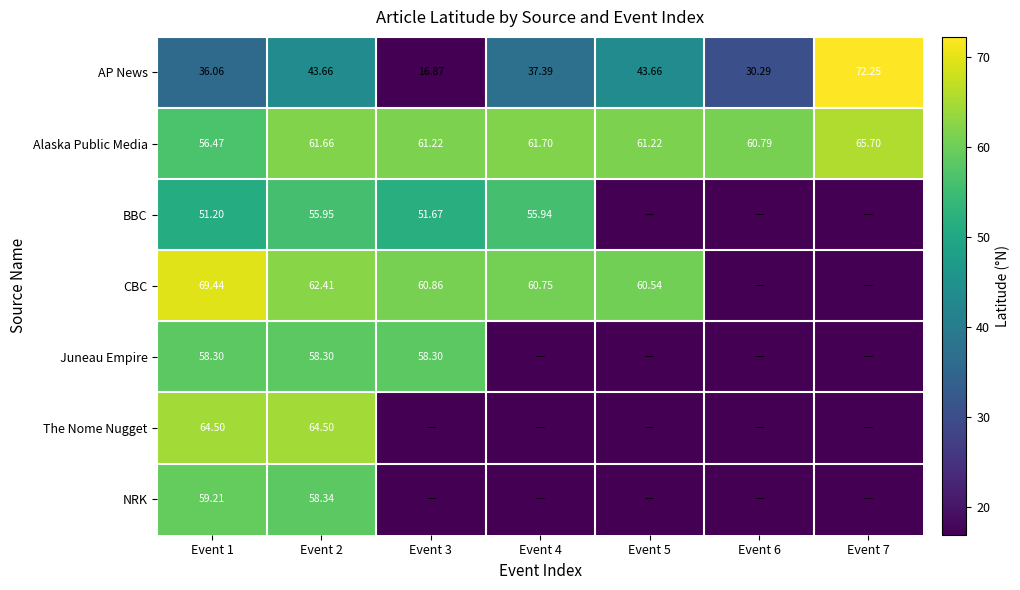

Is the value of The Nome Nugget at Event 1 greater than the value of CBC at Event 5?

Yes